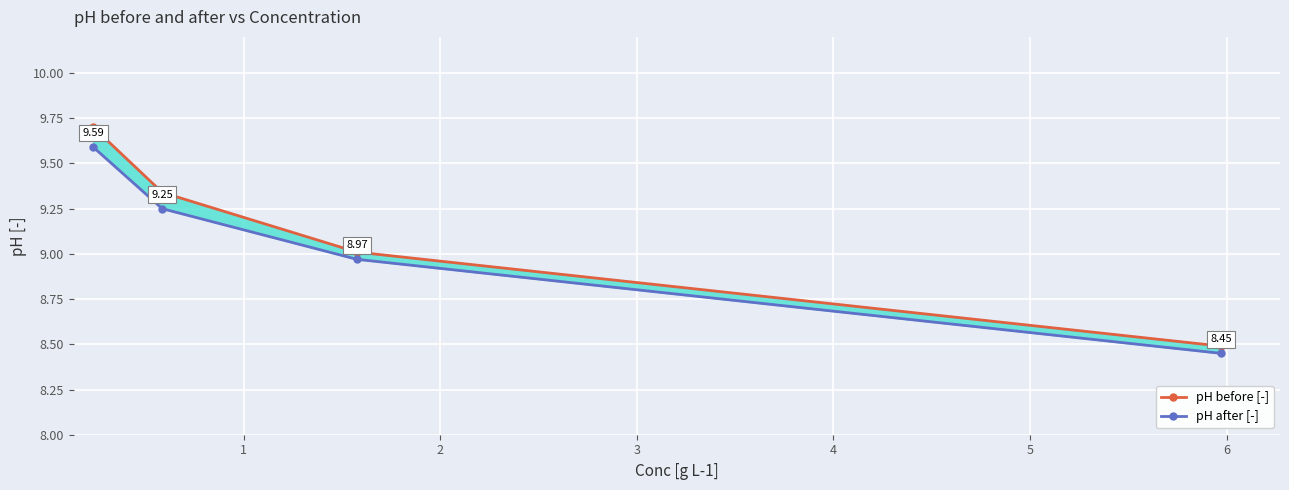

How many lines are shown in the chart?

2